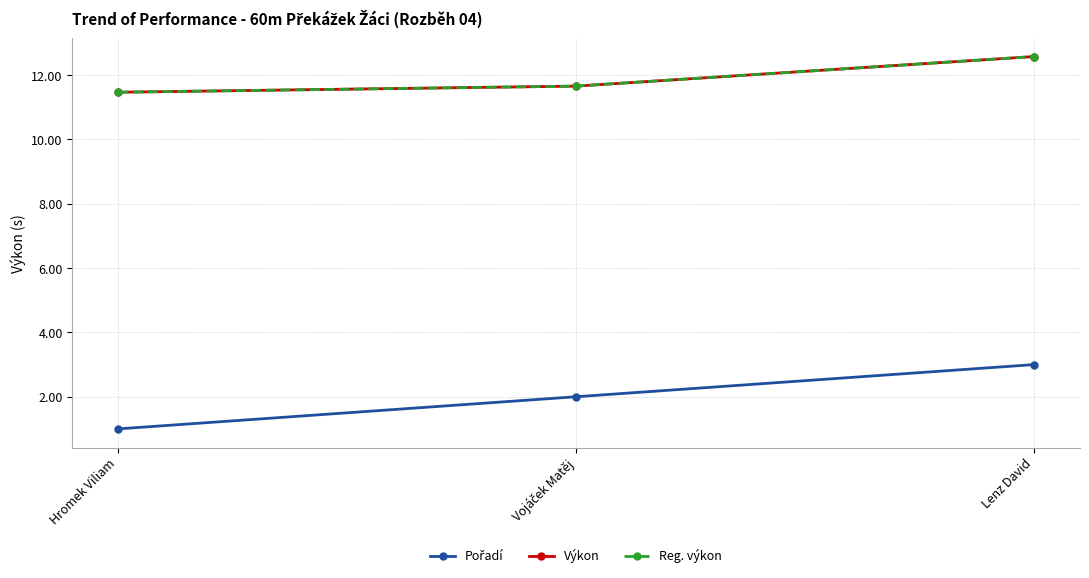

Does the chart have visible grid lines?

Yes